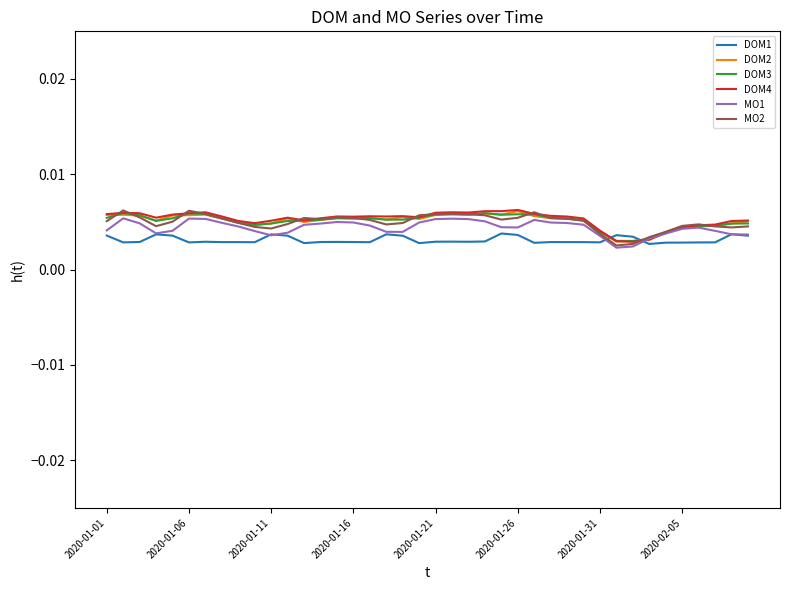

How many DOM4 values are between 0 and 1?

40